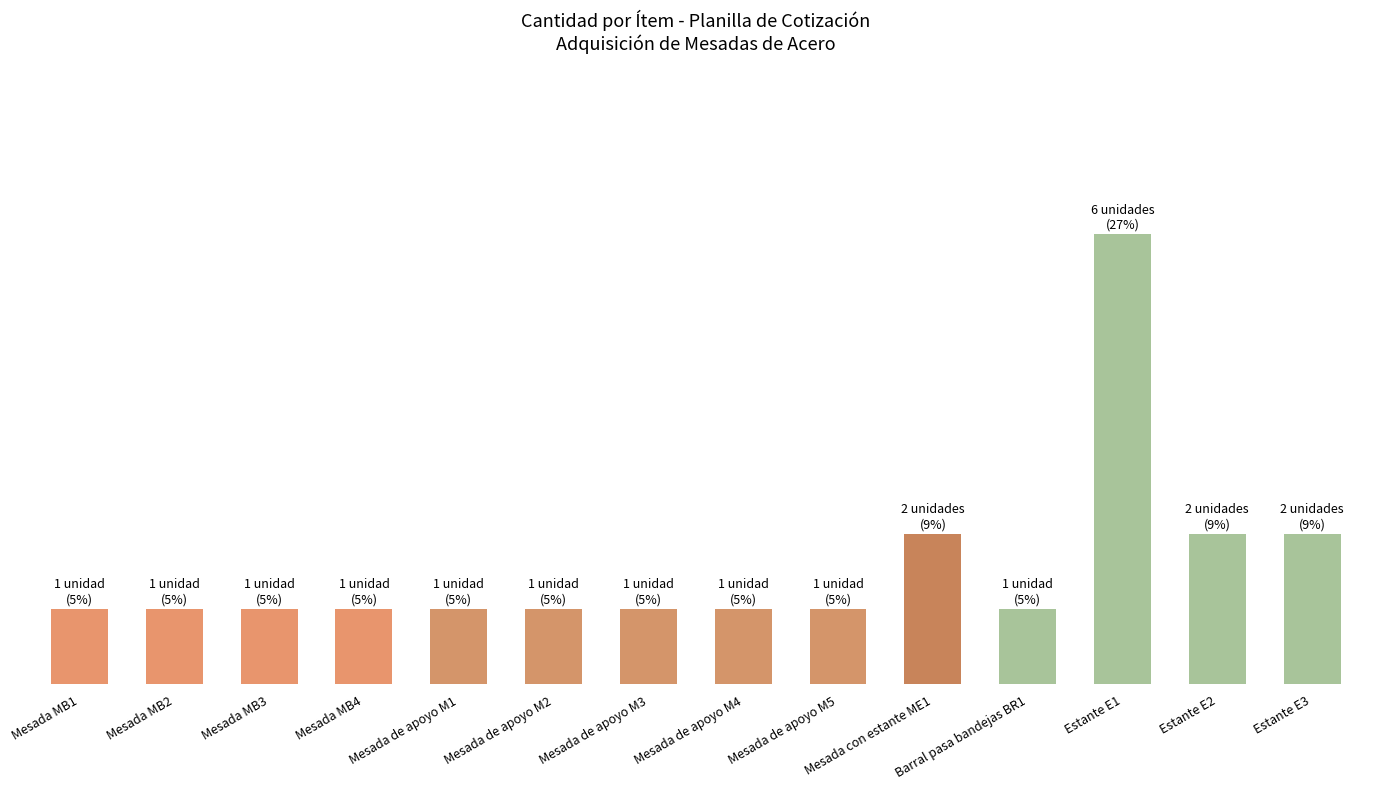

True or false: the data shows 2 at Mesada MB4.

False